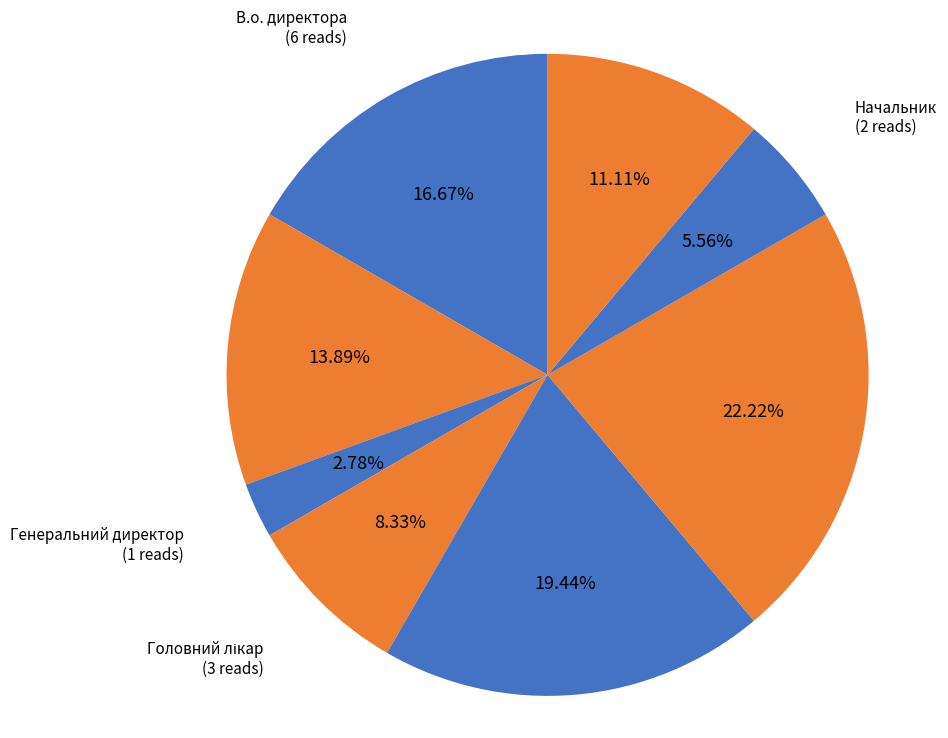

Count the number of slices in the pie.

8